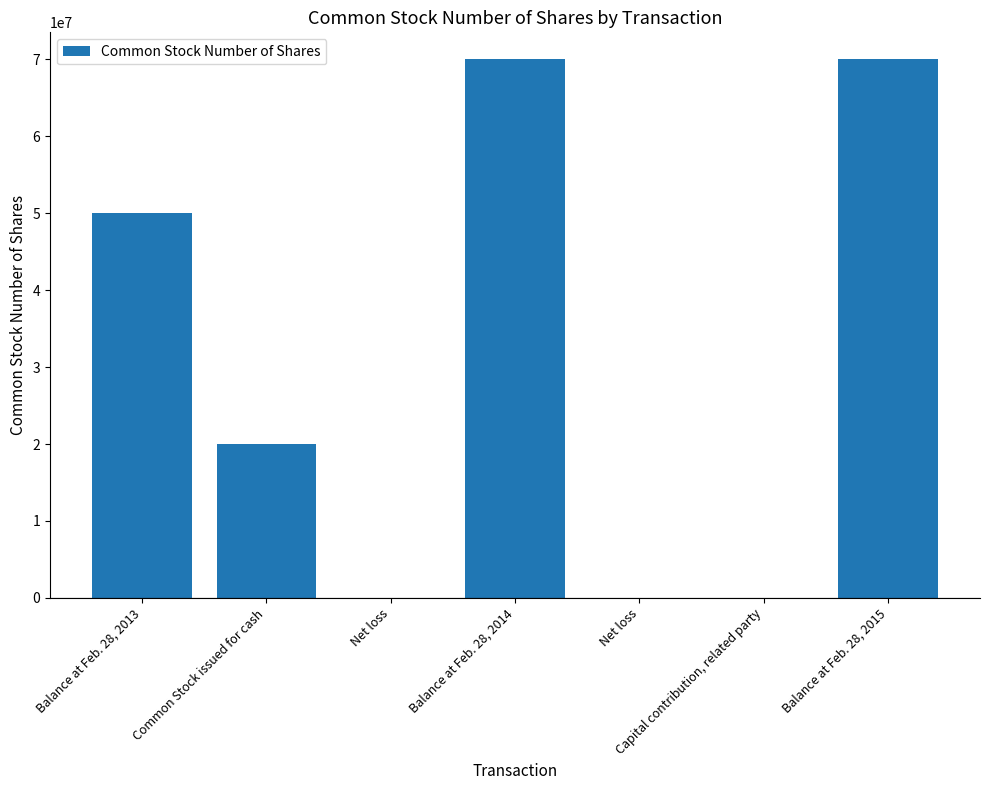

How many distinct data groups are displayed?

1